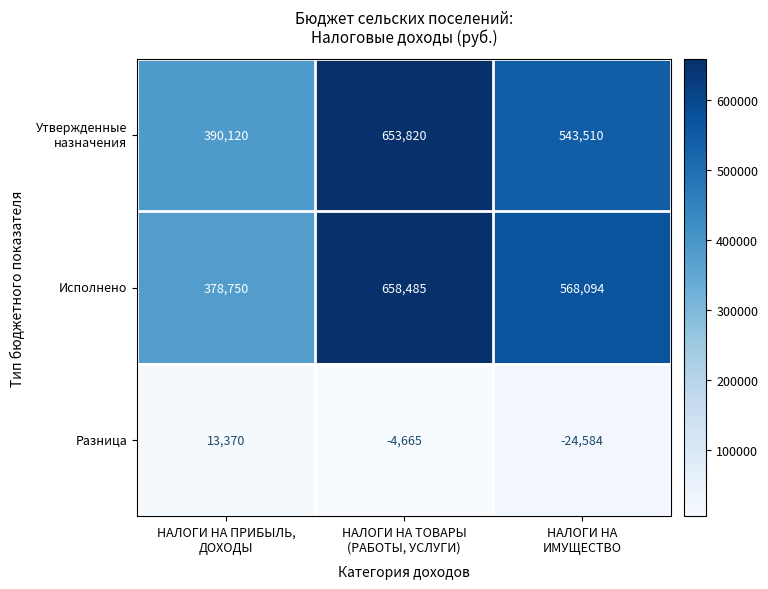

At how many categories does at least one series exceed 471530?

2